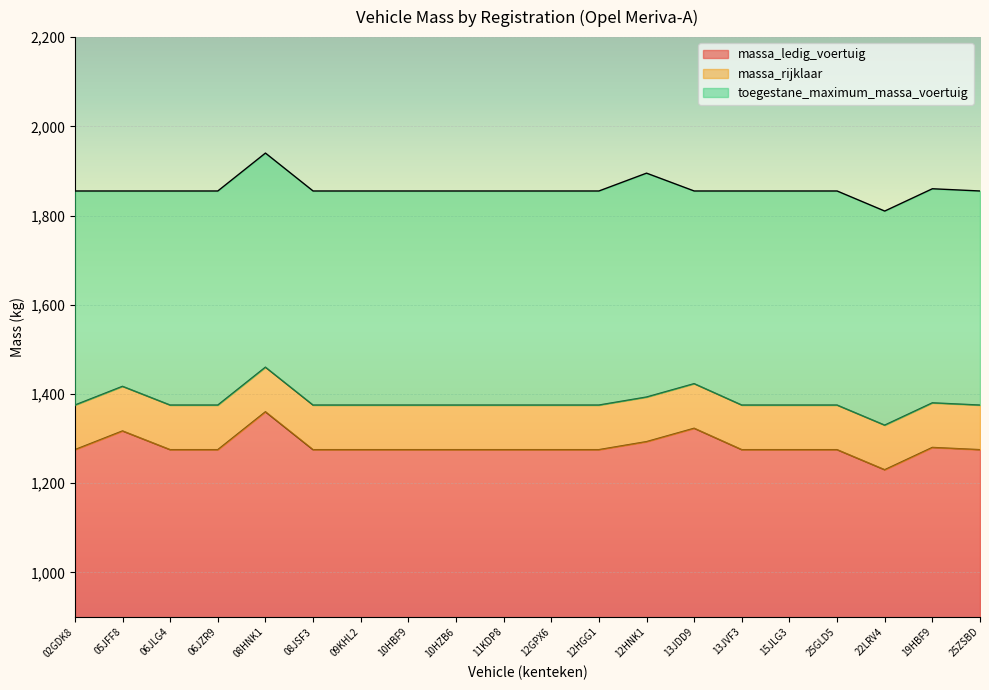

Where does the toegestane_maximum_massa_voertuig series first go above 1855?

08HNK1